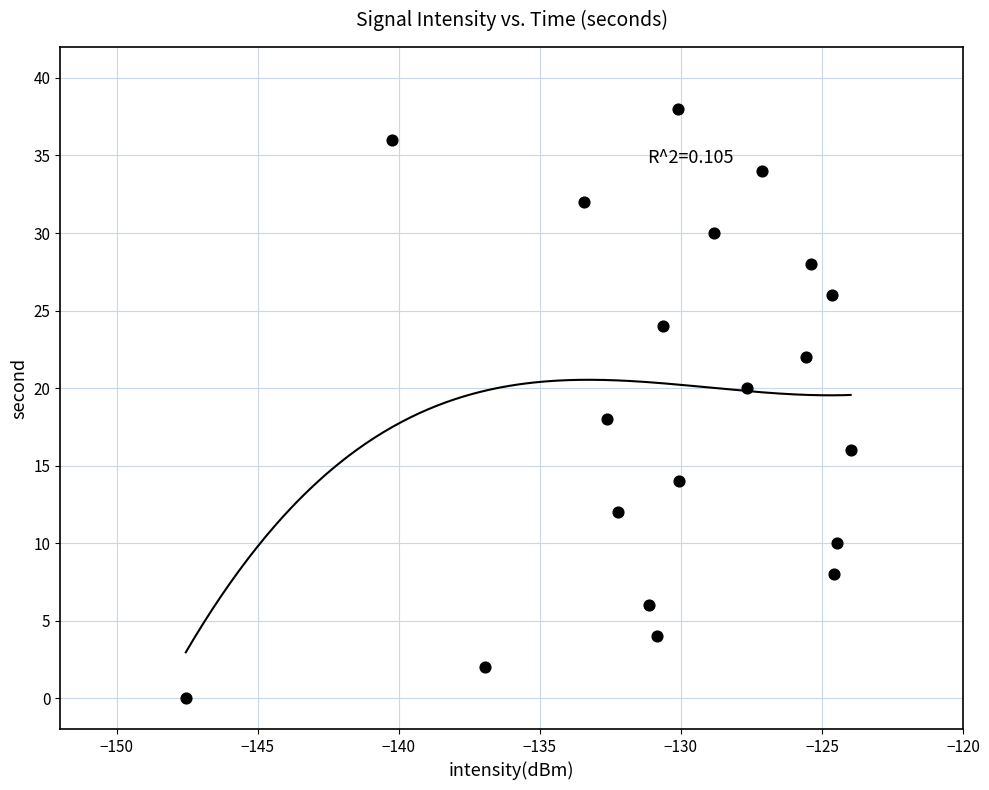

What is the range of Y values (max minus min)?

38